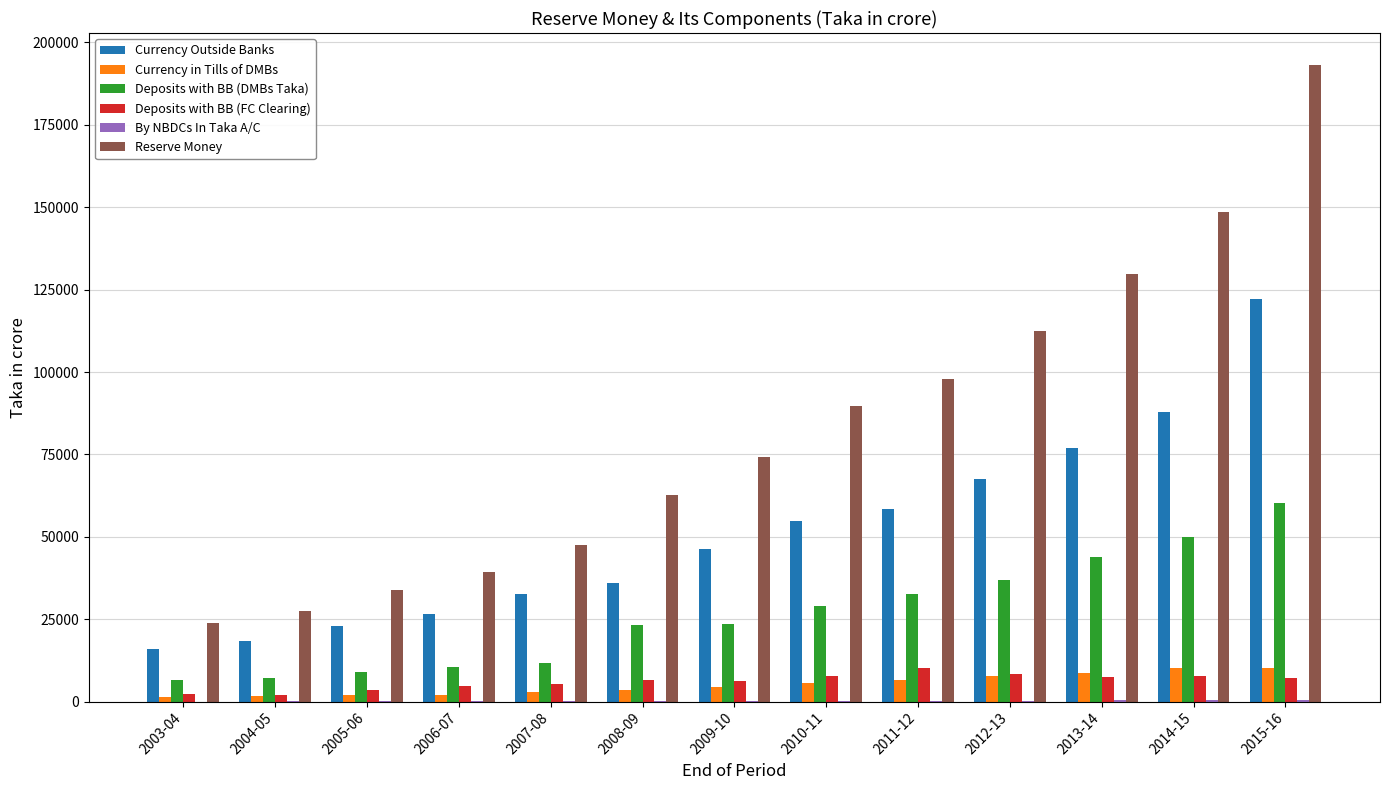

How many categories are shown in the chart?

13